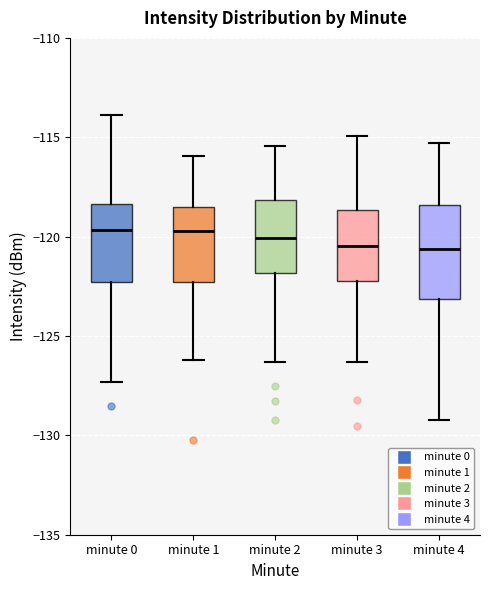

Reading left to right, read every box against the y-axis: the position of its median line, the range the box covers, and the ends of its whiskers. The values are not printed on the chart, so give them approximately, as read against the axis.

minute 0: median -119.5, box -122.5 to -118.5, whiskers -127.5 to -114.0
minute 1: median -119.5, box -122.5 to -118.5, whiskers -126.0 to -116.0
minute 2: median -120.0, box -122.0 to -118.0, whiskers -126.5 to -115.5
minute 3: median -120.5, box -122.0 to -118.5, whiskers -126.5 to -115.0
minute 4: median -120.5, box -123.0 to -118.5, whiskers -129.0 to -115.5